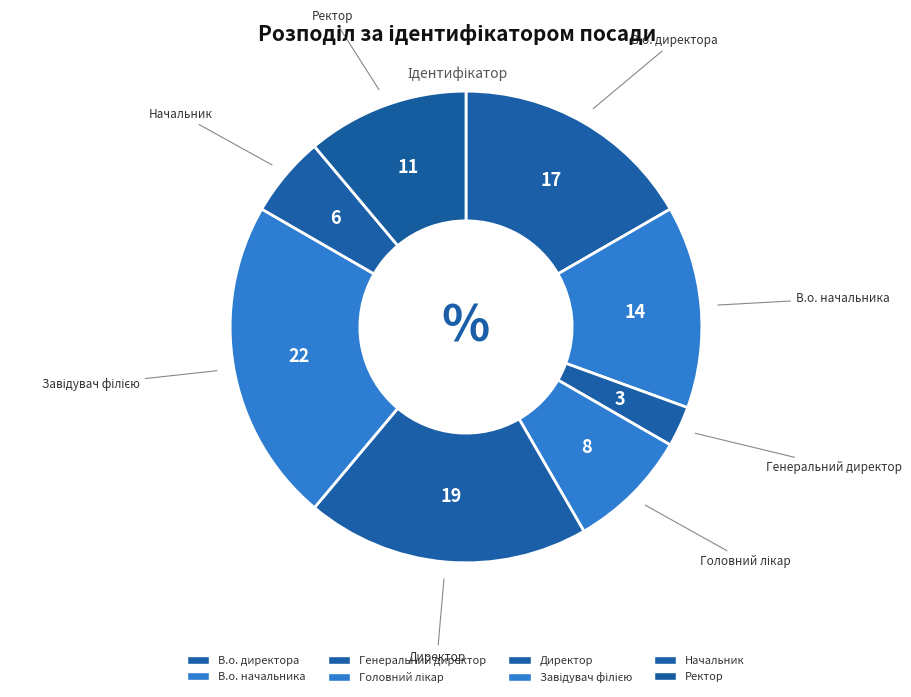

Which category has the smallest portion of the pie?

Генеральний директор